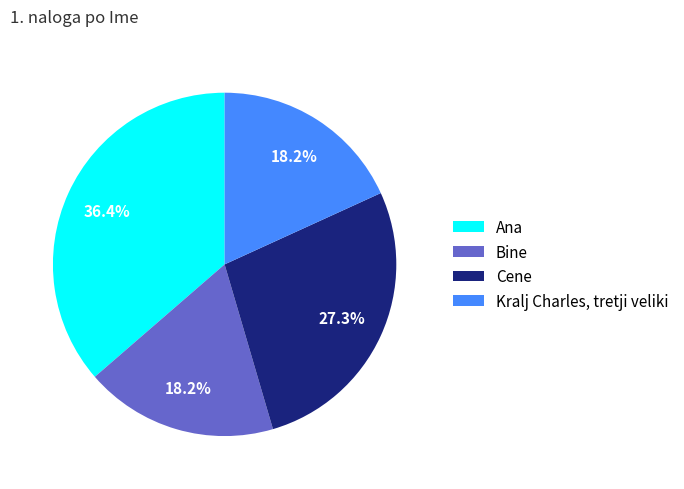

Count the number of slices in the pie.

4